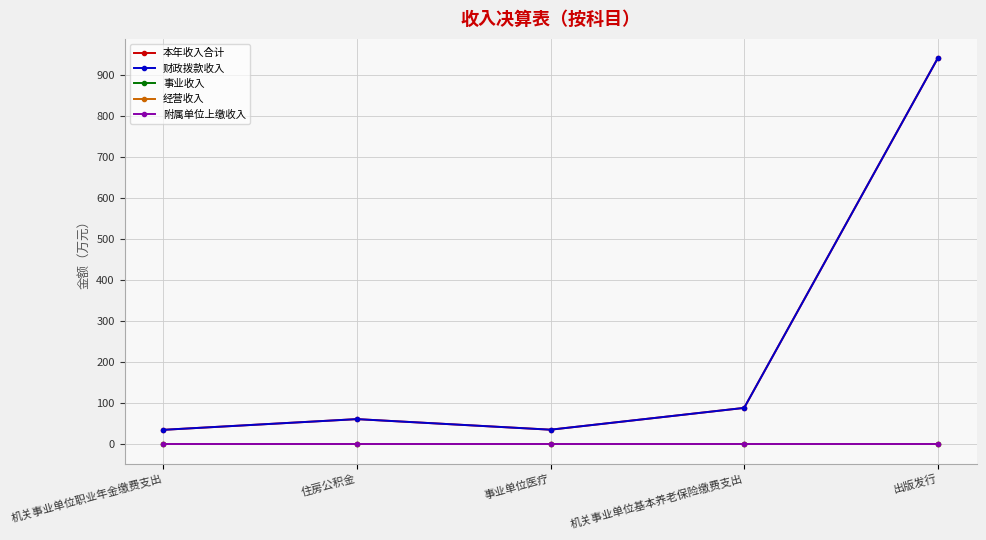

Reading left to right, what are all the values shown in this chart?

本年收入合计: 机关事业单位职业年金缴费支出=35.6	住房公积金=61.8	事业单位医疗=36.0	机关事业单位基本养老保险缴费支出=89.1	出版发行=941.8
财政拨款收入: 机关事业单位职业年金缴费支出=35.6	住房公积金=61.8	事业单位医疗=36.0	机关事业单位基本养老保险缴费支出=89.1	出版发行=941.8
事业收入: 机关事业单位职业年金缴费支出=0.0	住房公积金=0.0	事业单位医疗=0.0	机关事业单位基本养老保险缴费支出=0.0	出版发行=0.0
经营收入: 机关事业单位职业年金缴费支出=0.0	住房公积金=0.0	事业单位医疗=0.0	机关事业单位基本养老保险缴费支出=0.0	出版发行=0.0
附属单位上缴收入: 机关事业单位职业年金缴费支出=0.0	住房公积金=0.0	事业单位医疗=0.0	机关事业单位基本养老保险缴费支出=0.0	出版发行=0.0